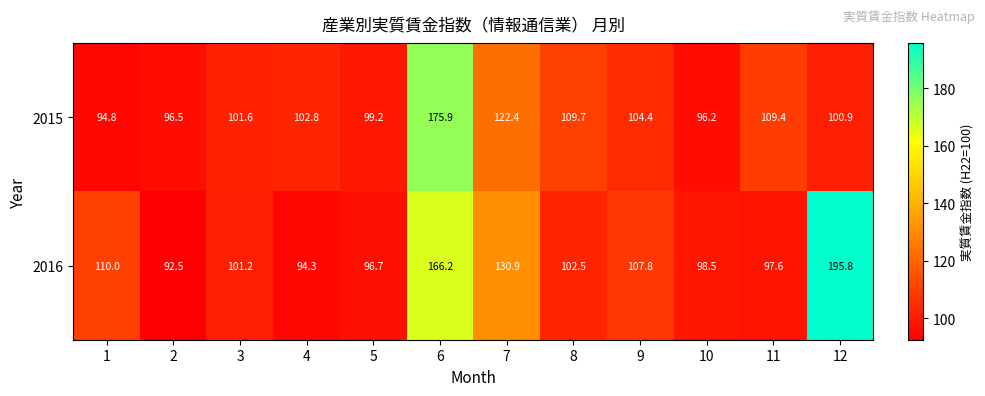

Rank the series by their maximum value, from highest to lowest.

2016, 2015